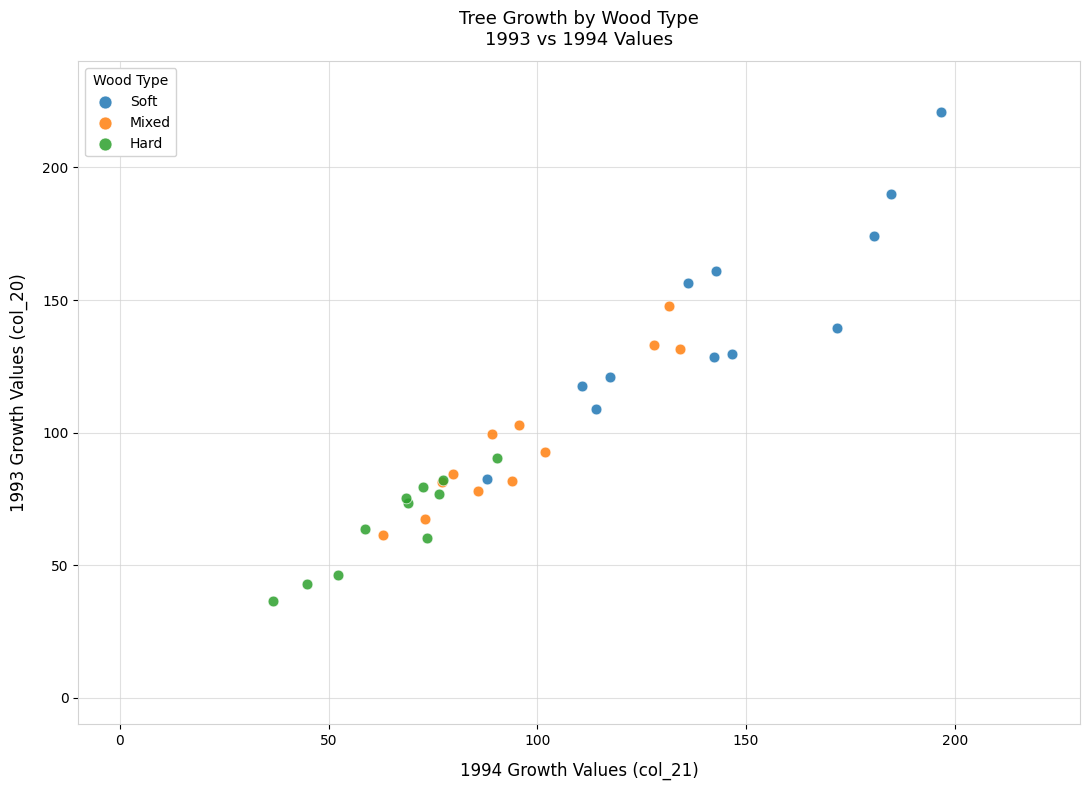

What are all the series names shown in the legend?

Soft, Mixed, Hard